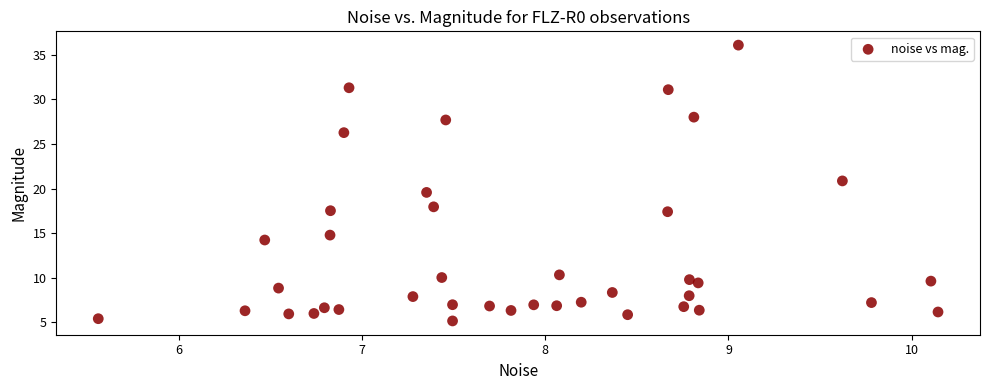

What is the range of Y values (max minus min)?

30.9